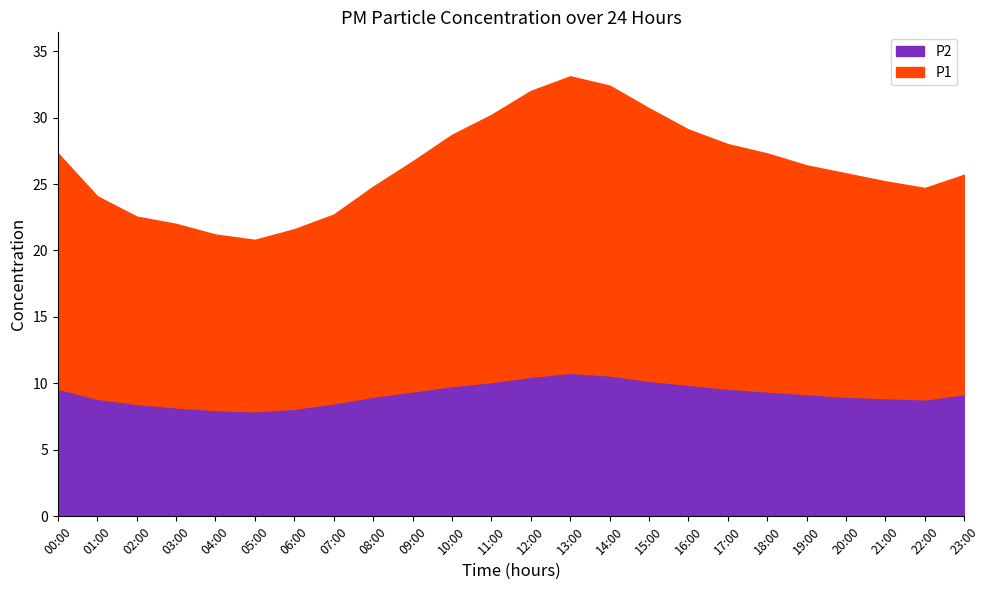

At which category is the sum across all series the highest?

13:00